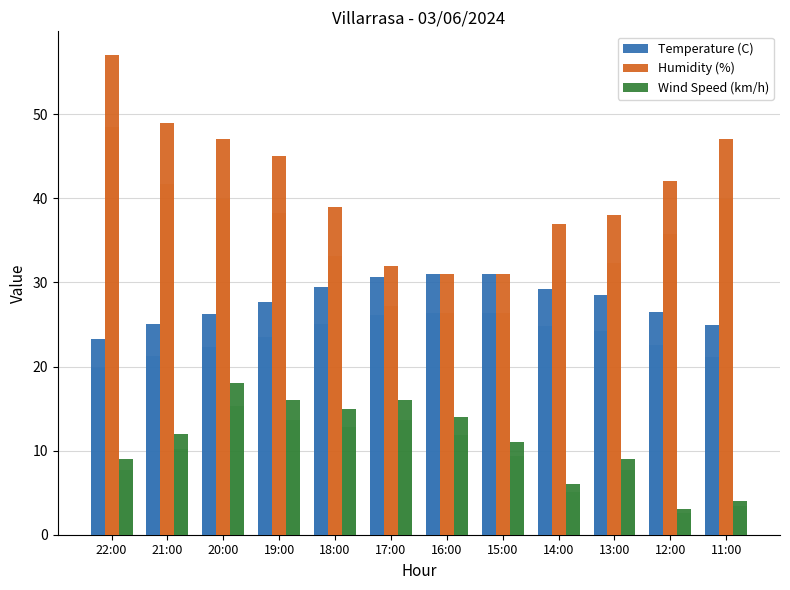

Which series has the largest total across all categories?

Humidity (%)